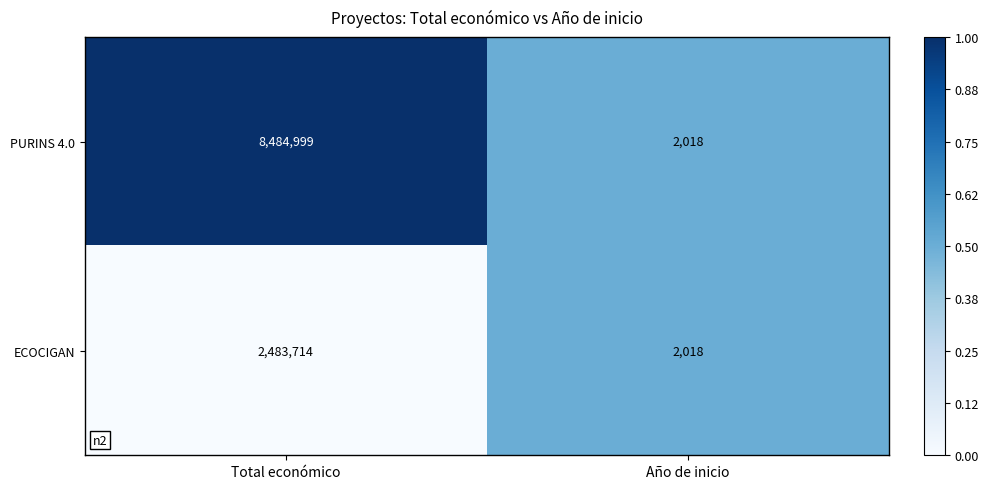

Which category has the highest value in the PURINS 4.0 series?

Total económico